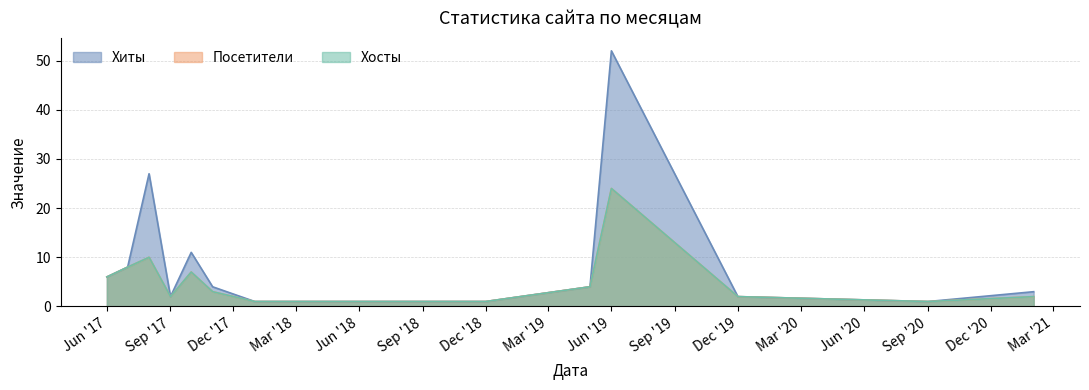

What is the difference between the second highest and minimum values in the Посетители series?

9